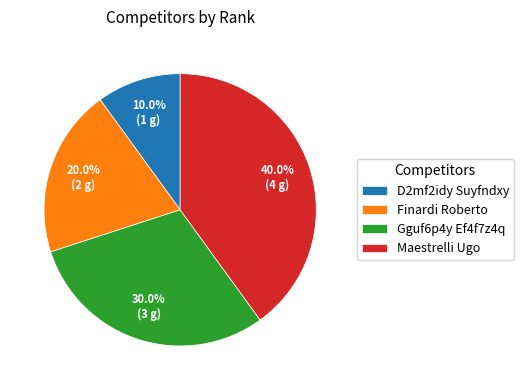

How many slices are in this pie chart?

4